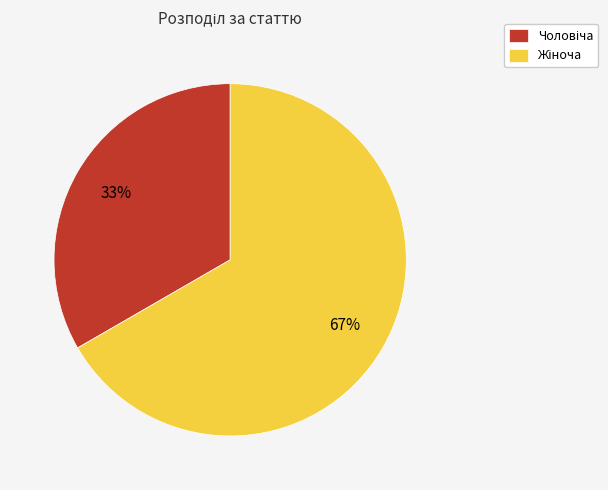

Does any single category account for the majority?

Yes